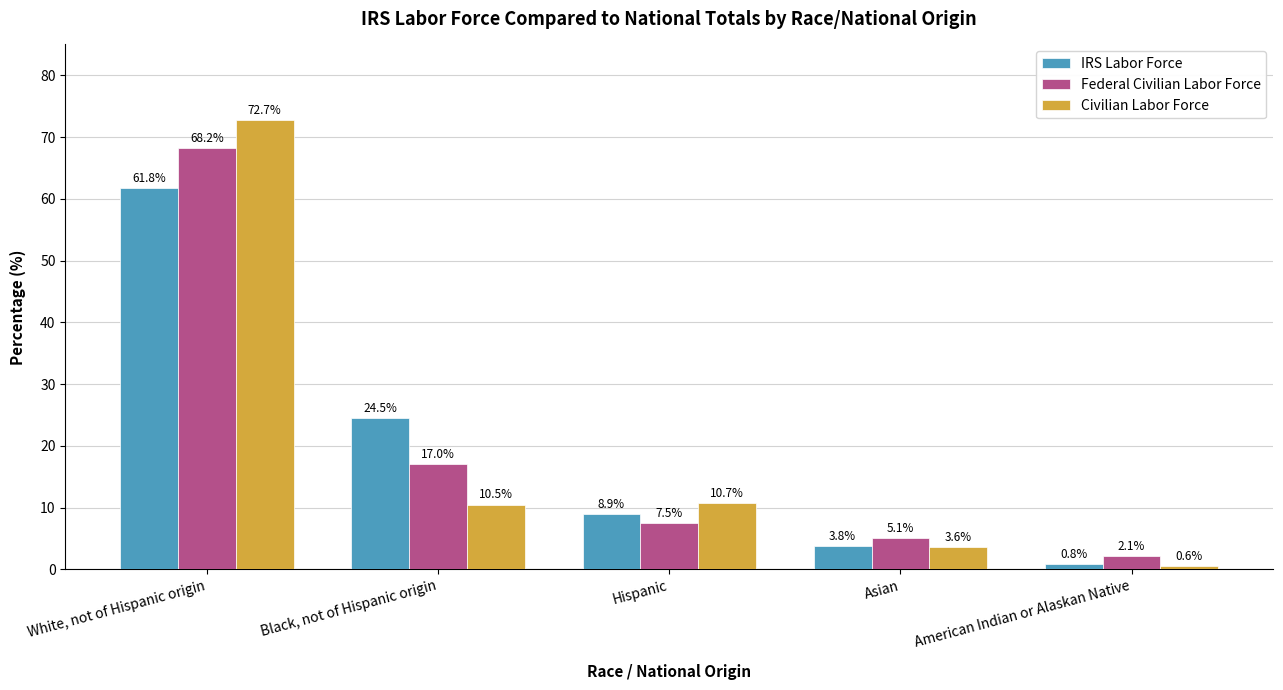

Reading left to right, extract all data points from this chart.

IRS Labor Force: 61.8	24.5	8.9	3.8	0.8
Federal Civilian Labor Force: 68.2	17.0	7.5	5.1	2.1
Civilian Labor Force: 72.7	10.5	10.7	3.6	0.6